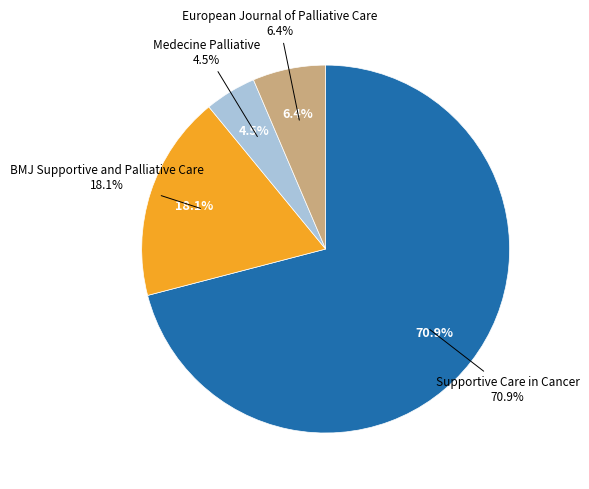

Do BMJ Supportive and Palliative Care and Supportive Care in Cancer together represent more than half of the pie?

Yes